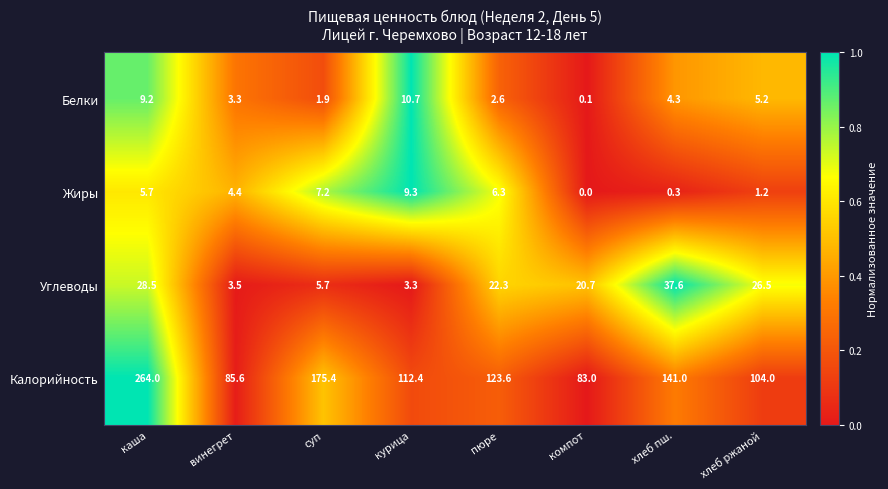

Where is Калорийность nearest to the value 173?

суп